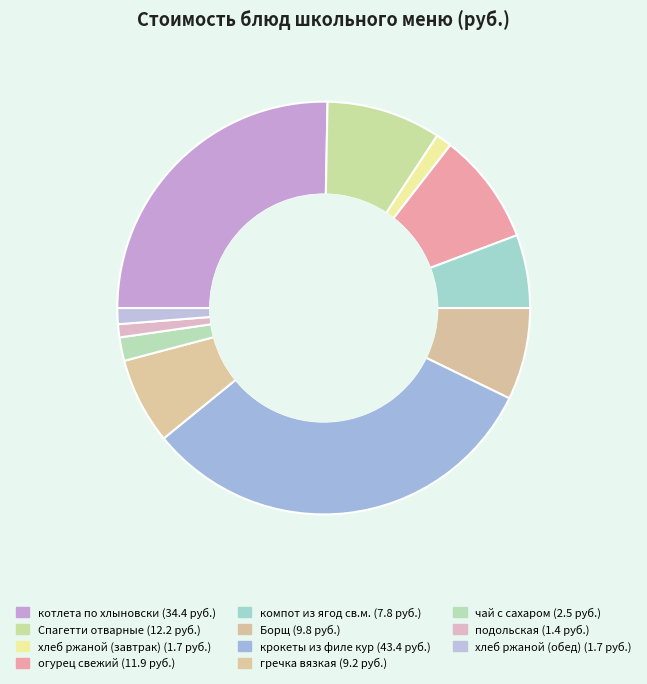

Count the number of slices in the pie.

11